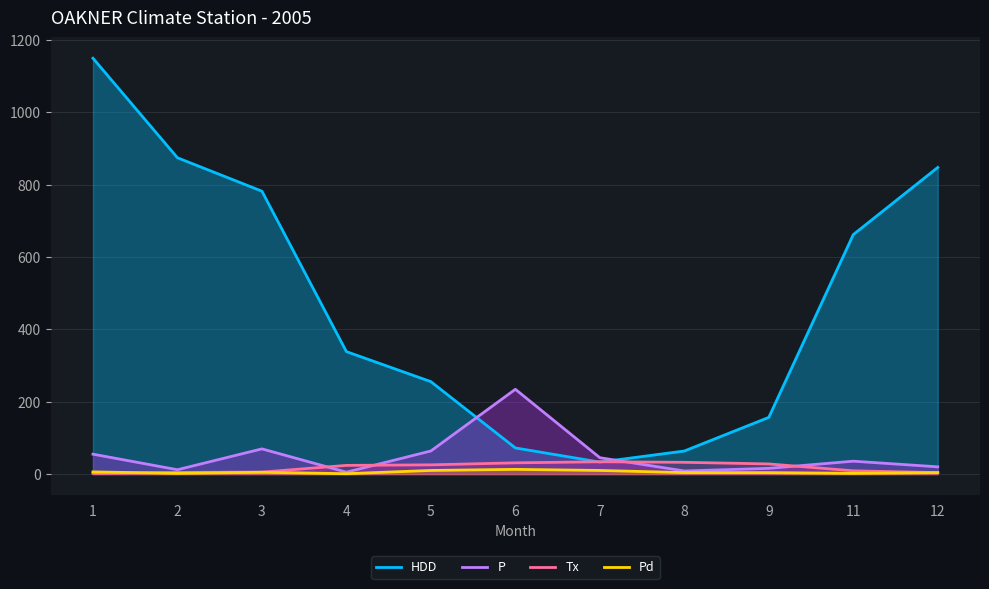

Rank the series at 1 from lowest to highest value.

Tx, Pd, P, HDD